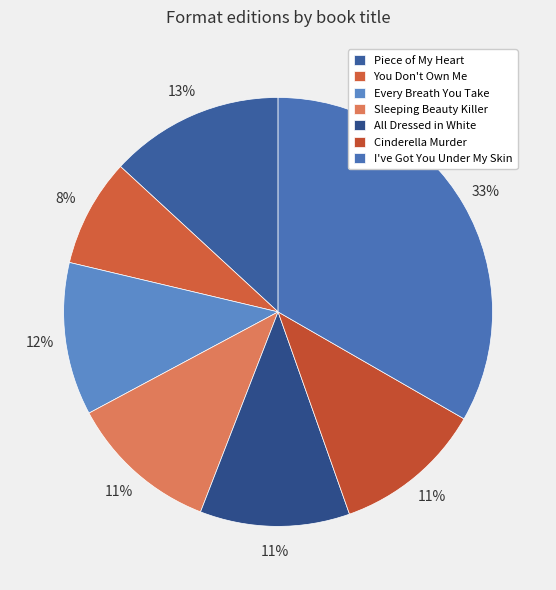

Count the number of slices in the pie.

7